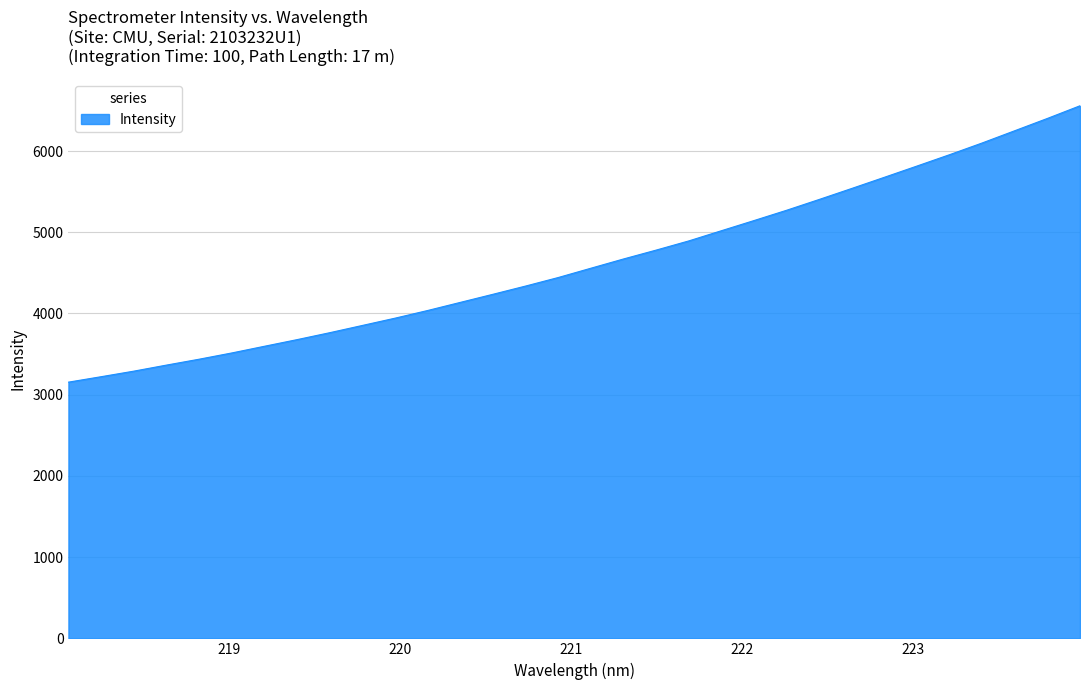

What is the minimum value shown in the chart?

3154.6